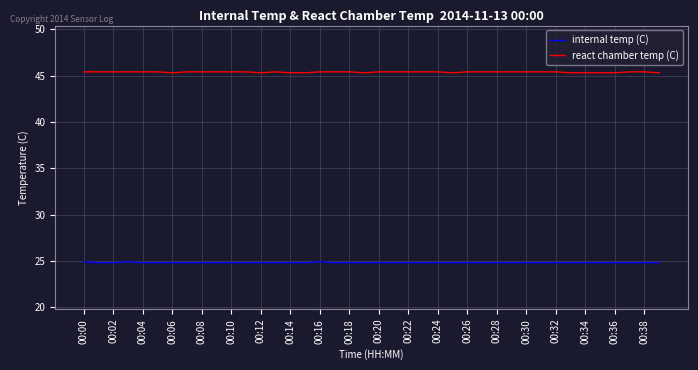

Which series has the largest total across all categories?

react chamber temp (C)